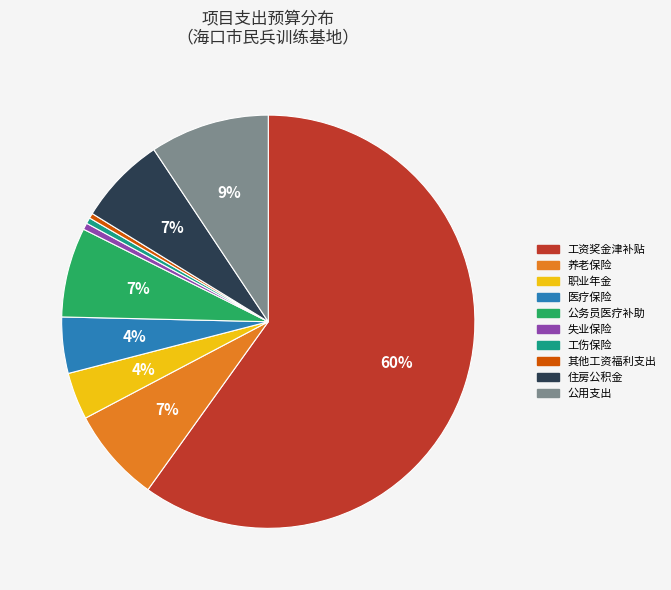

Do 公用支出 and 养老保险 together represent more than half of the pie?

No